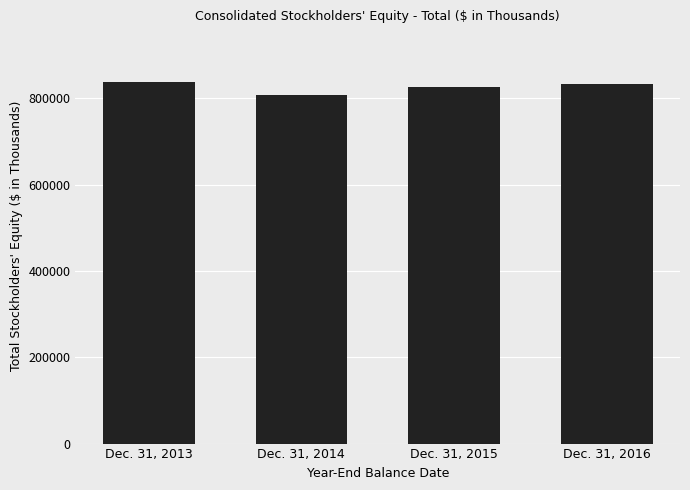

What is the smallest value displayed?

807186